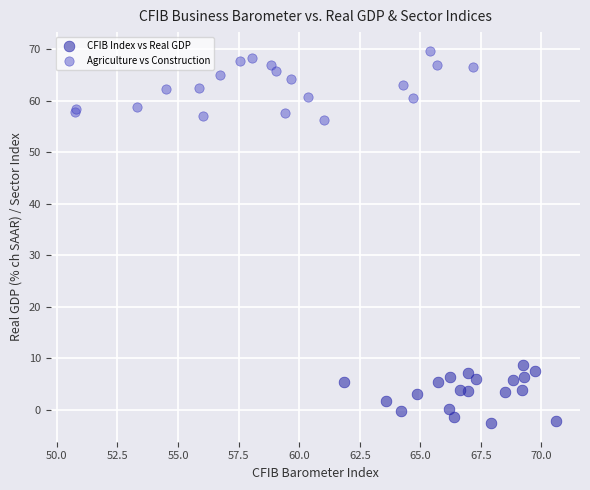

Which series reaches the maximum Y coordinate?

Agriculture vs Construction